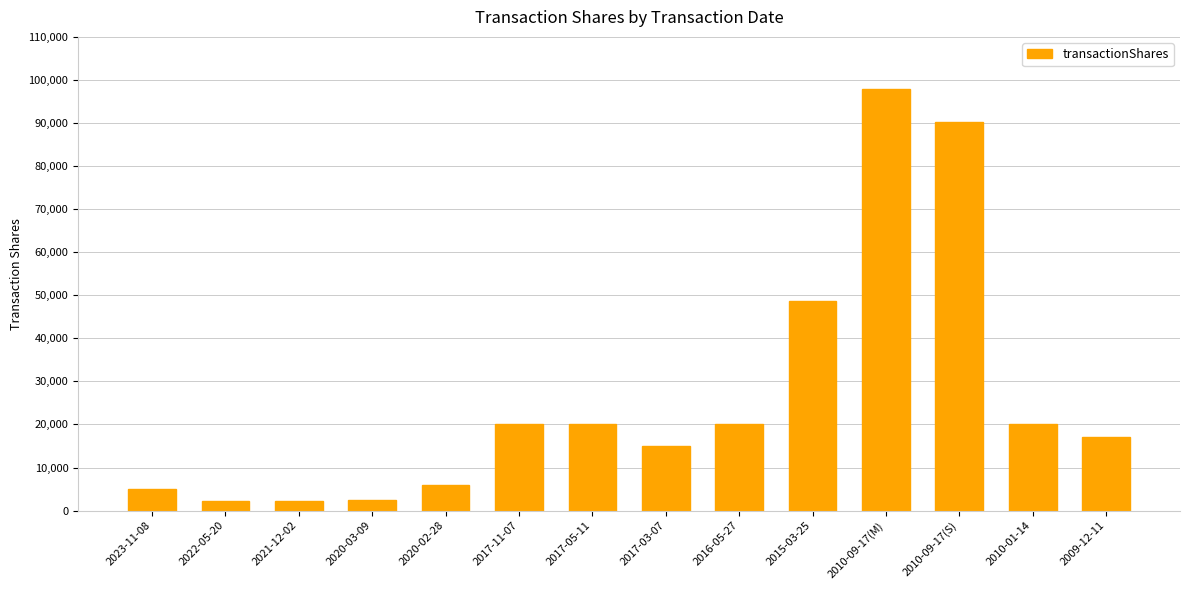

Does the chart contain stacked bars?

No